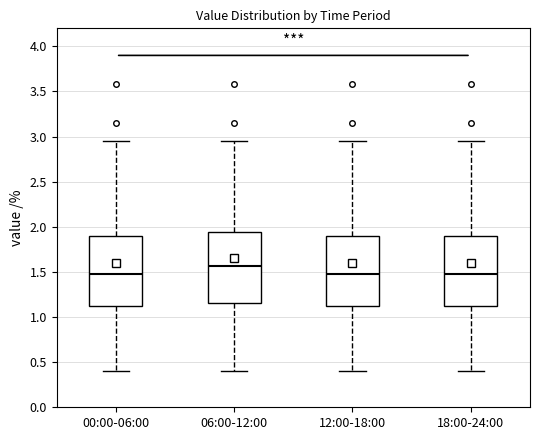

Where is the upper edge of the box for 00:00-06:00 on the y-axis? The values are not printed on the chart, so give them approximately, as read against the axis.

1.90